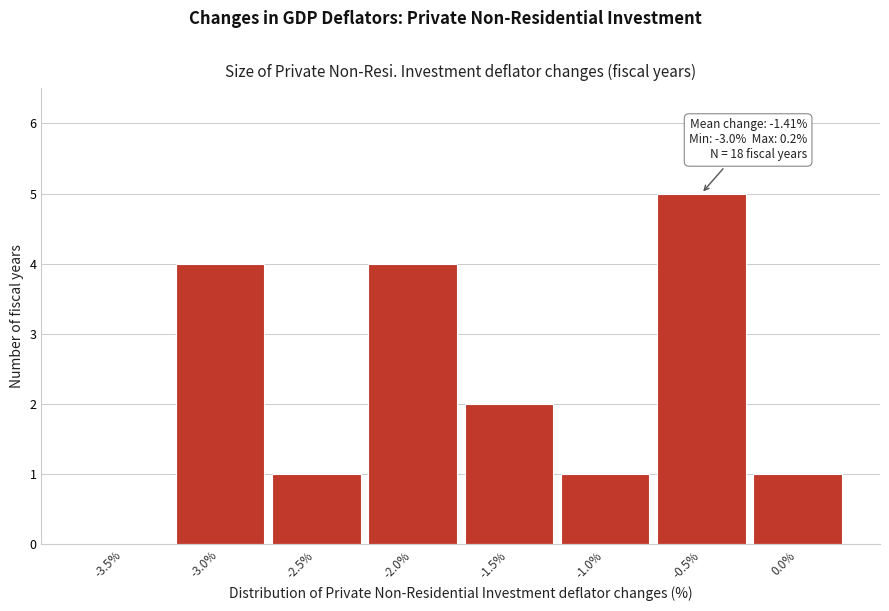

Reading right to left, extract all data points from this chart.

0.0%=1	-0.5%=5	-1.0%=1	-1.5%=2	-2.0%=4	-2.5%=1	-3.0%=4	-3.5%=0